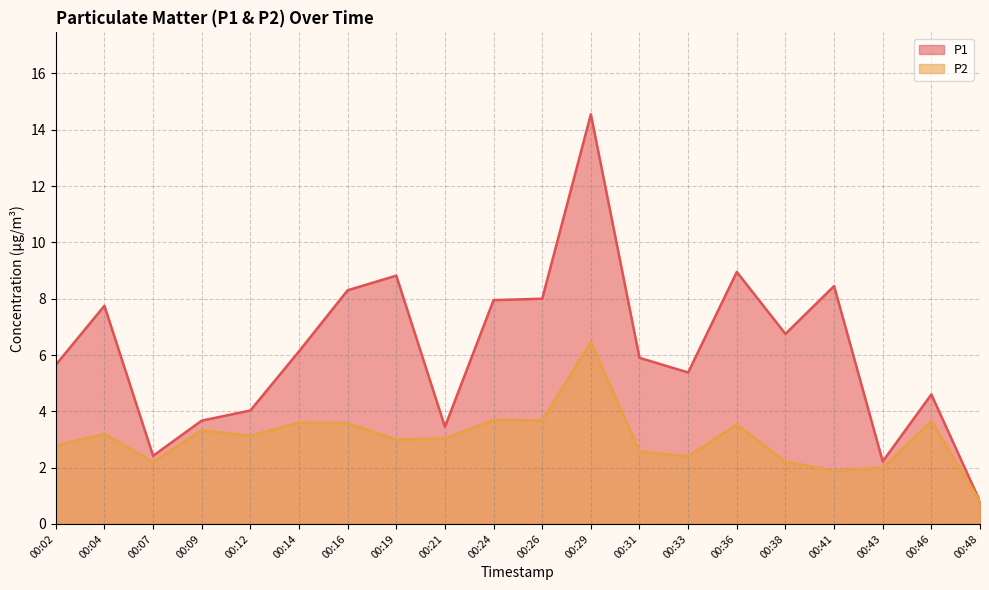

The value of P1 at 00:14 is 8.8. True or false?

False